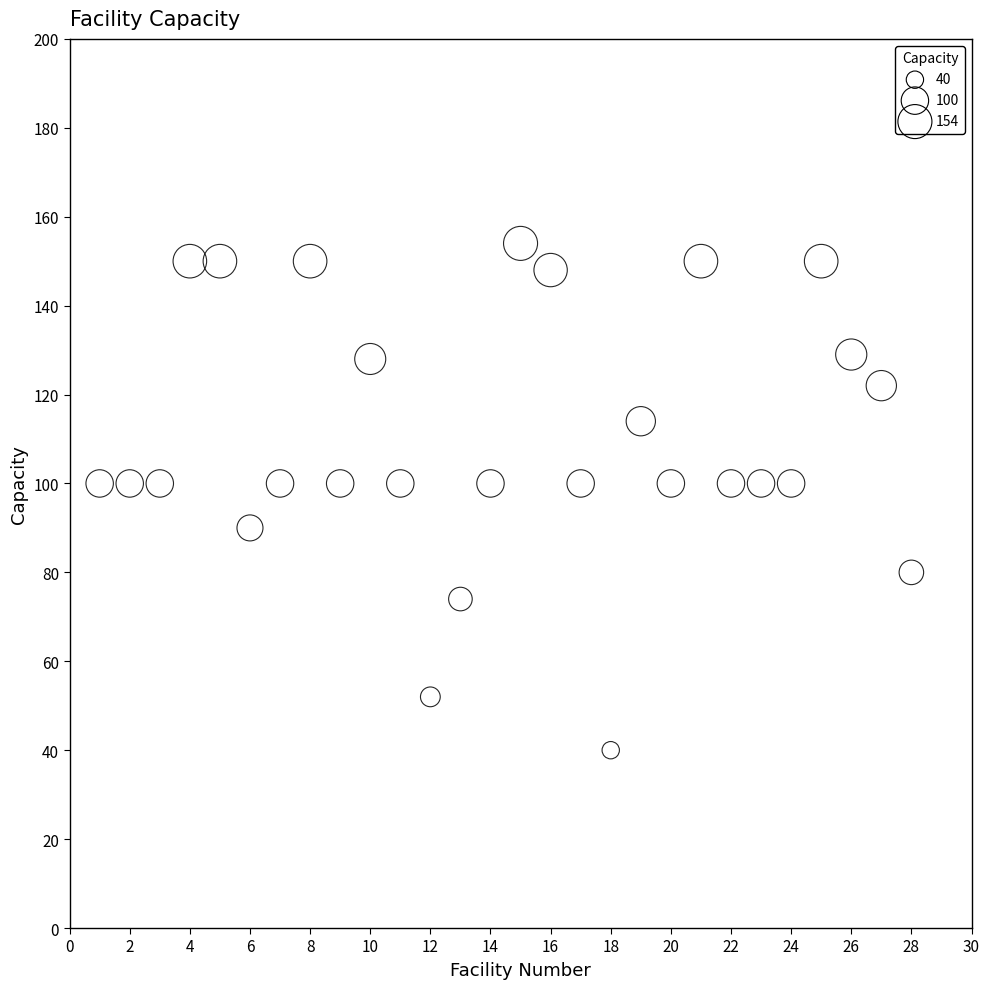

What is the range of X values (max minus min)?

27